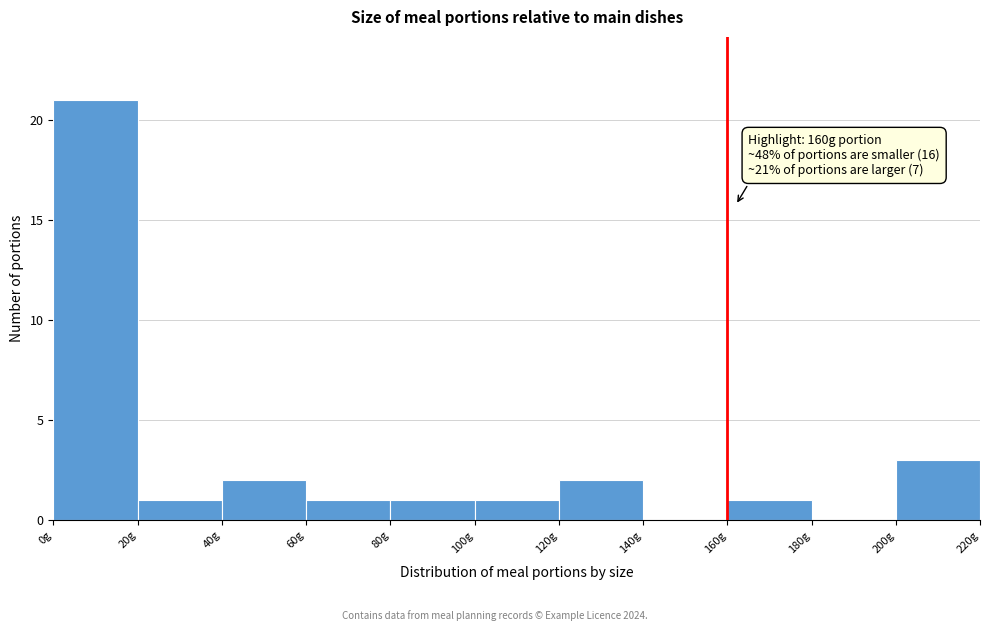

Over which range of the x-axis is the bar tallest?

0 to 20